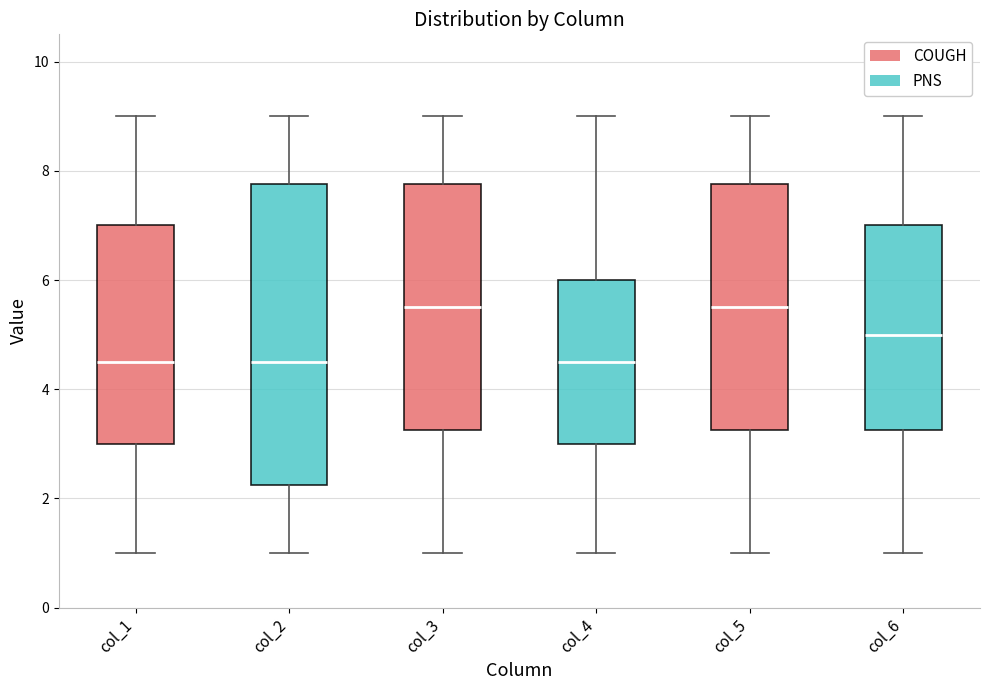

Reading left to right, transcribe this box plot: for each box, give where its median line is, the range the box spans, and where its two whiskers end, as read against the y-axis. The values are not printed on the chart, so give them approximately, as read against the axis.

col_1: median 4.6, box 3.0 to 7.0, whiskers 1.0 to 9.0
col_2: median 4.6, box 2.2 to 7.8, whiskers 1.0 to 9.0
col_3: median 5.6, box 3.2 to 7.8, whiskers 1.0 to 9.0
col_4: median 4.6, box 3.0 to 6.0, whiskers 1.0 to 9.0
col_5: median 5.6, box 3.2 to 7.8, whiskers 1.0 to 9.0
col_6: median 5.0, box 3.2 to 7.0, whiskers 1.0 to 9.0